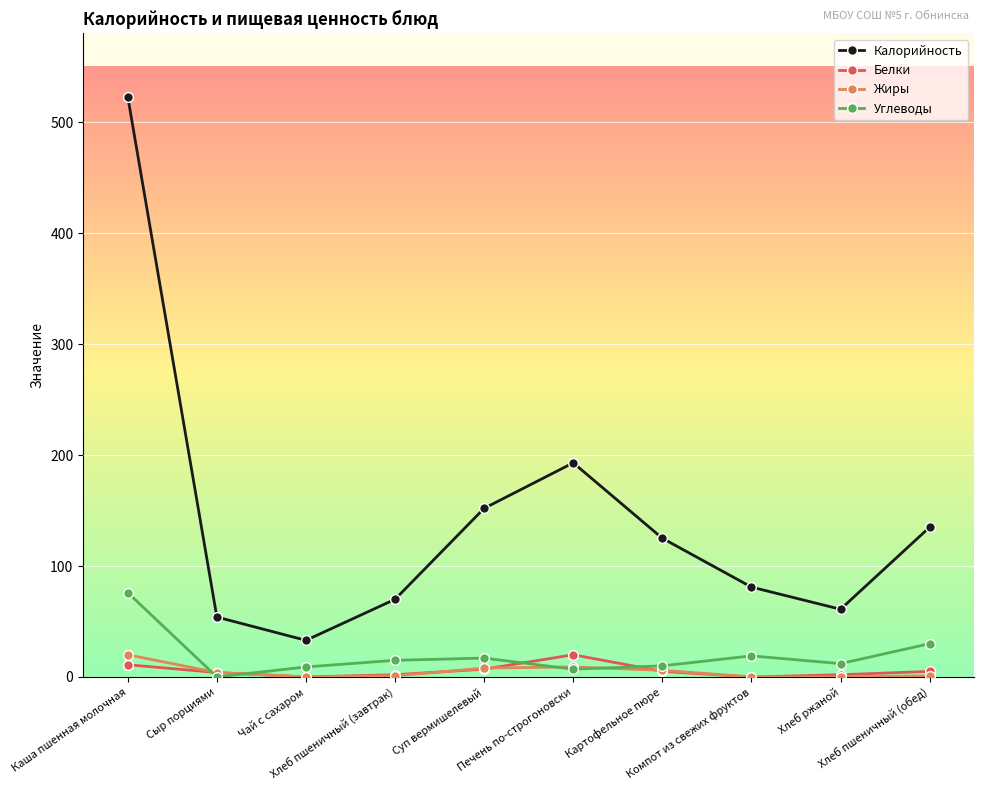

What is the value of the Углеводы point at the 10th from the left?

30